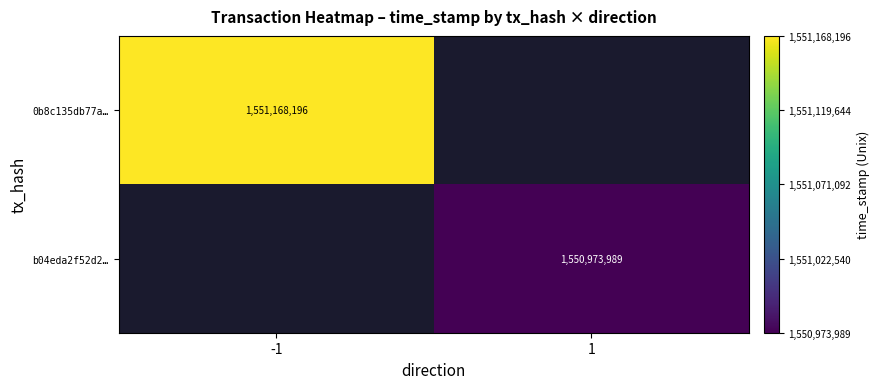

The b04eda2f52d2… series shows 357756292 at 1. True or false?

False